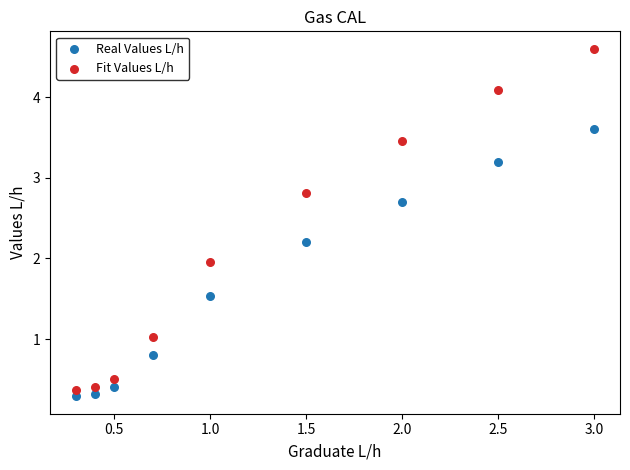

Which series contains the lowest Y value?

Real Values L/h